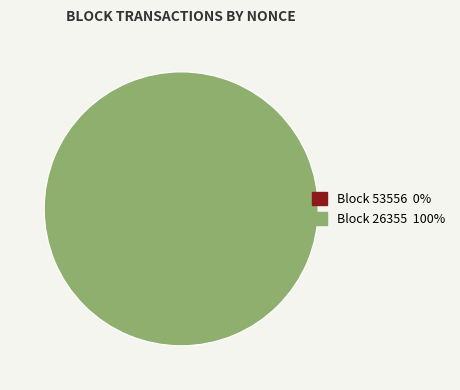

Which category has the biggest portion of the pie?

26355